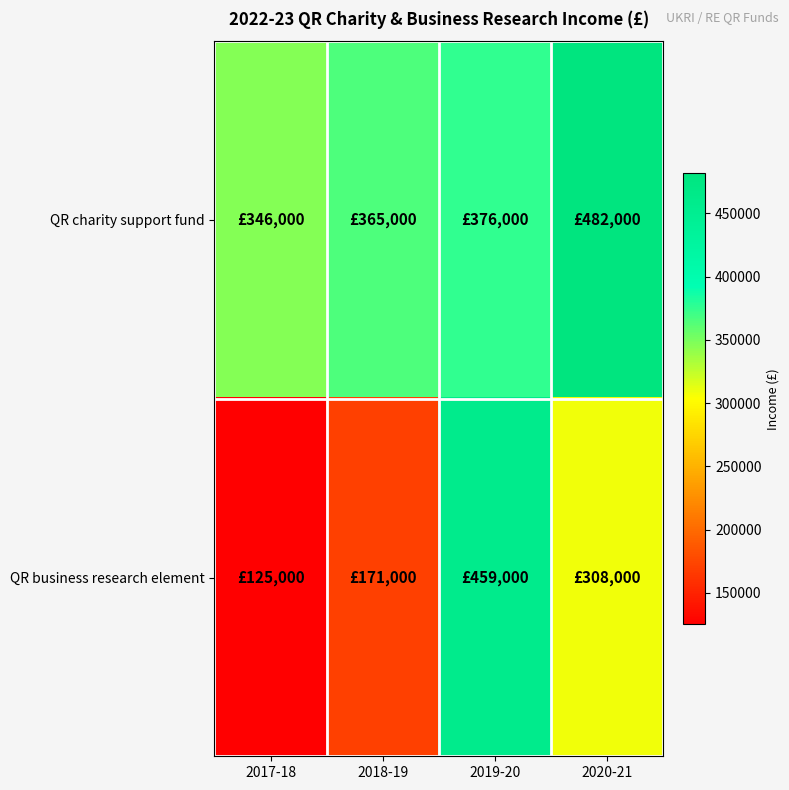

Reading right to left, transcribe all the data shown in this chart.

QR charity support fund: 2020-21=482000	2019-20=376000	2018-19=365000	2017-18=346000
QR business research element: 2020-21=308000	2019-20=459000	2018-19=171000	2017-18=125000